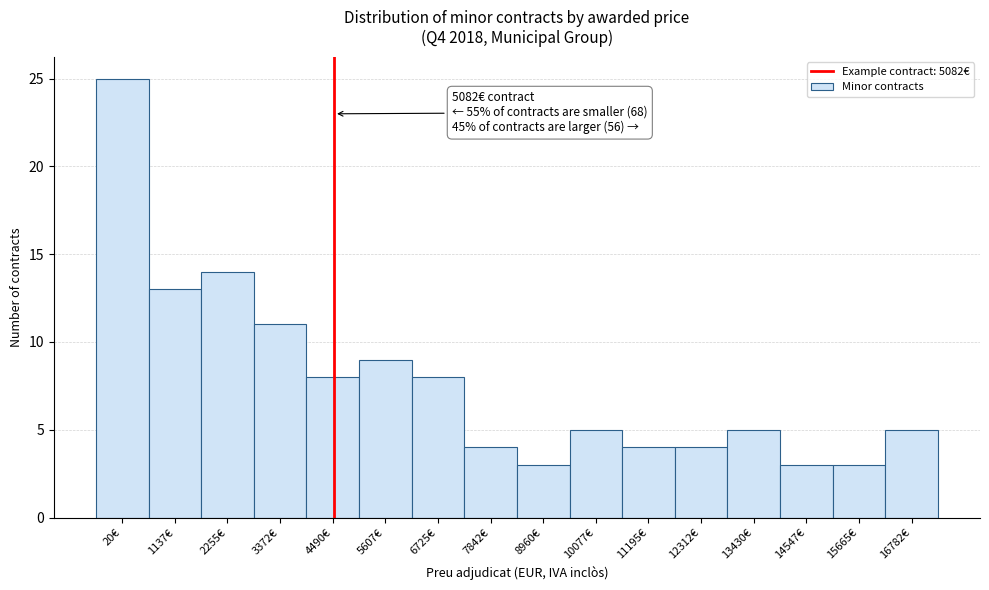

Reading left to right, extract all data points from this chart.

20€=25	1137€=13	2255€=14	3372€=11	4490€=8	5607€=9	6725€=8	7842€=4	8960€=3	10077€=5	11195€=4	12312€=4	13430€=5	14547€=3	15665€=3	16782€=5